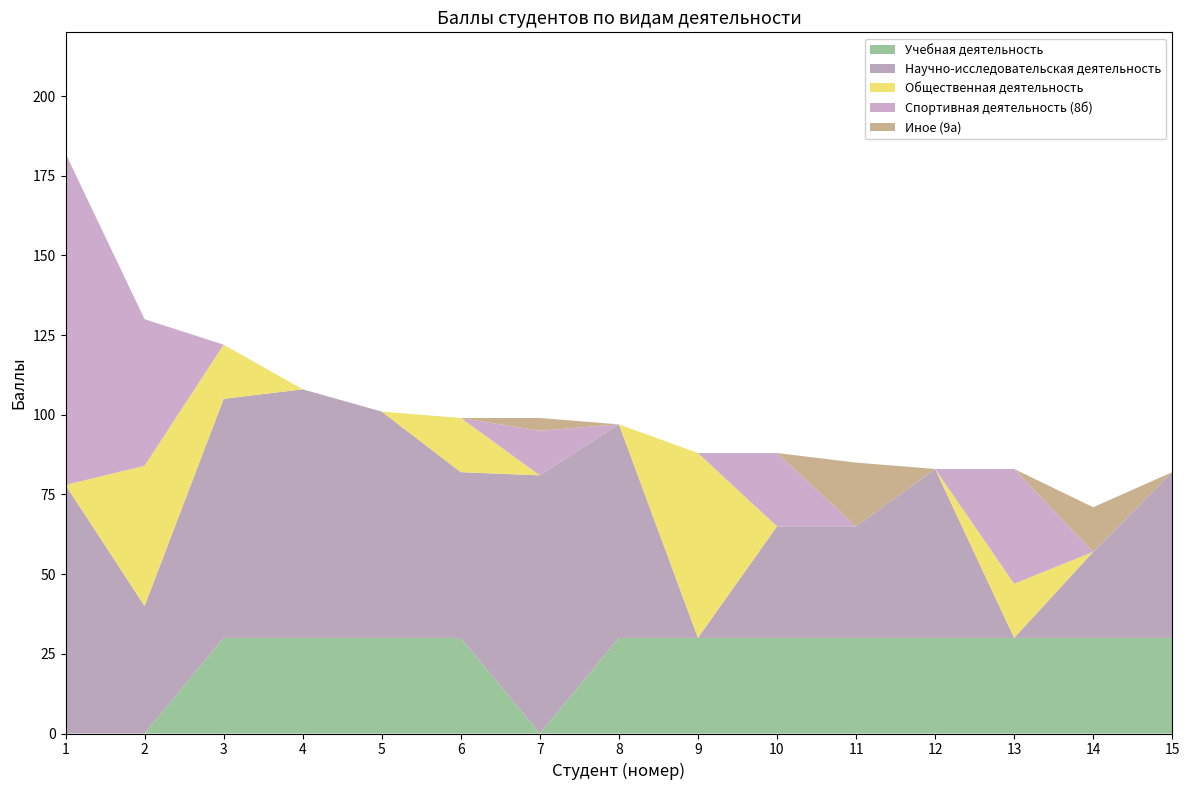

Reading right to left, extract all data points from this chart.

Учебная деятельность: 15=30	14=30	13=30	12=30	11=30	10=30	9=30	8=30	7=0	6=30	5=30	4=30	3=30	2=0	1=0
Научно-исследовательская деятельность: 15=52	14=27	13=0	12=53	11=35	10=35	9=0	8=67	7=81	6=52	5=71	4=78	3=75	2=40	1=78
Общественная деятельность: 15=0	14=0	13=17	12=0	11=0	10=0	9=58	8=0	7=0	6=17	5=0	4=0	3=17	2=44	1=0
Спортивная деятельность (8б): 15=0	14=0	13=36	12=0	11=0	10=23	9=0	8=0	7=14	6=0	5=0	4=0	3=0	2=46	1=104
Иное (9а): 15=0	14=14	13=0	12=0	11=20	10=0	9=0	8=0	7=4	6=0	5=0	4=0	3=0	2=0	1=0